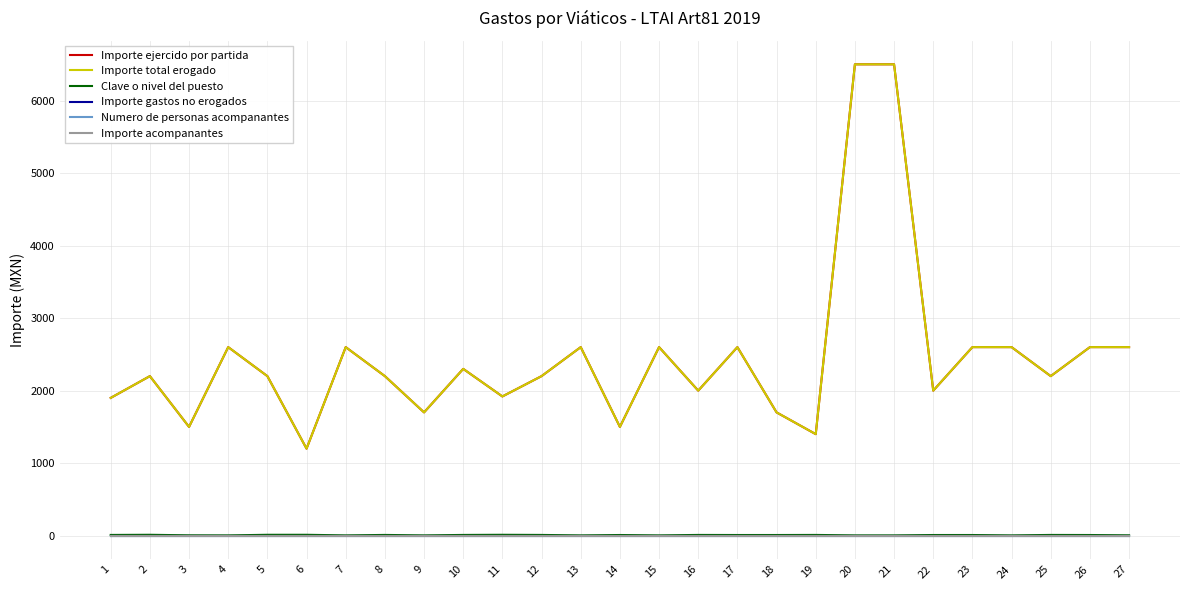

At which category does Importe total erogado reach its first local peak?

2